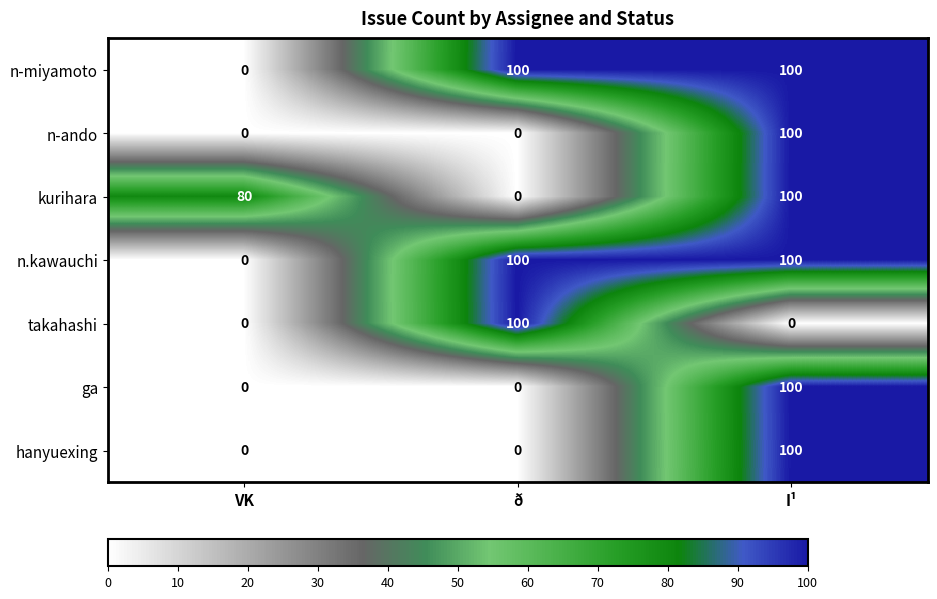

Reading right to left, list all the values displayed in this chart.

n-miyamoto: I¹=100	ð=100	VK=0
n-ando: I¹=100	ð=0	VK=0
kurihara: I¹=100	ð=0	VK=80
n.kawauchi: I¹=100	ð=100	VK=0
takahashi: I¹=0	ð=100	VK=0
ga: I¹=100	ð=0	VK=0
hanyuexing: I¹=100	ð=0	VK=0